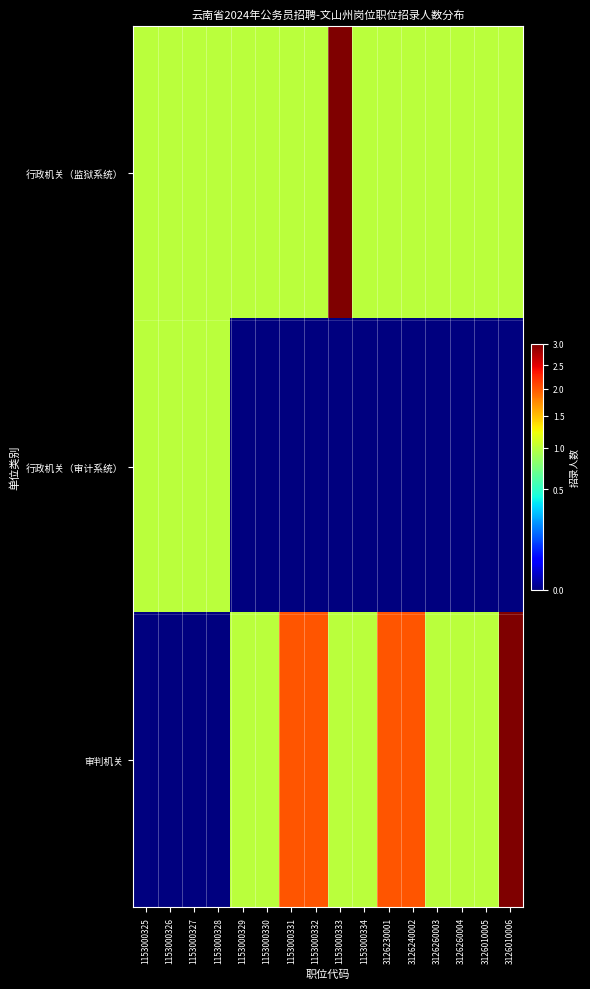

What is the greatest value displayed?

3